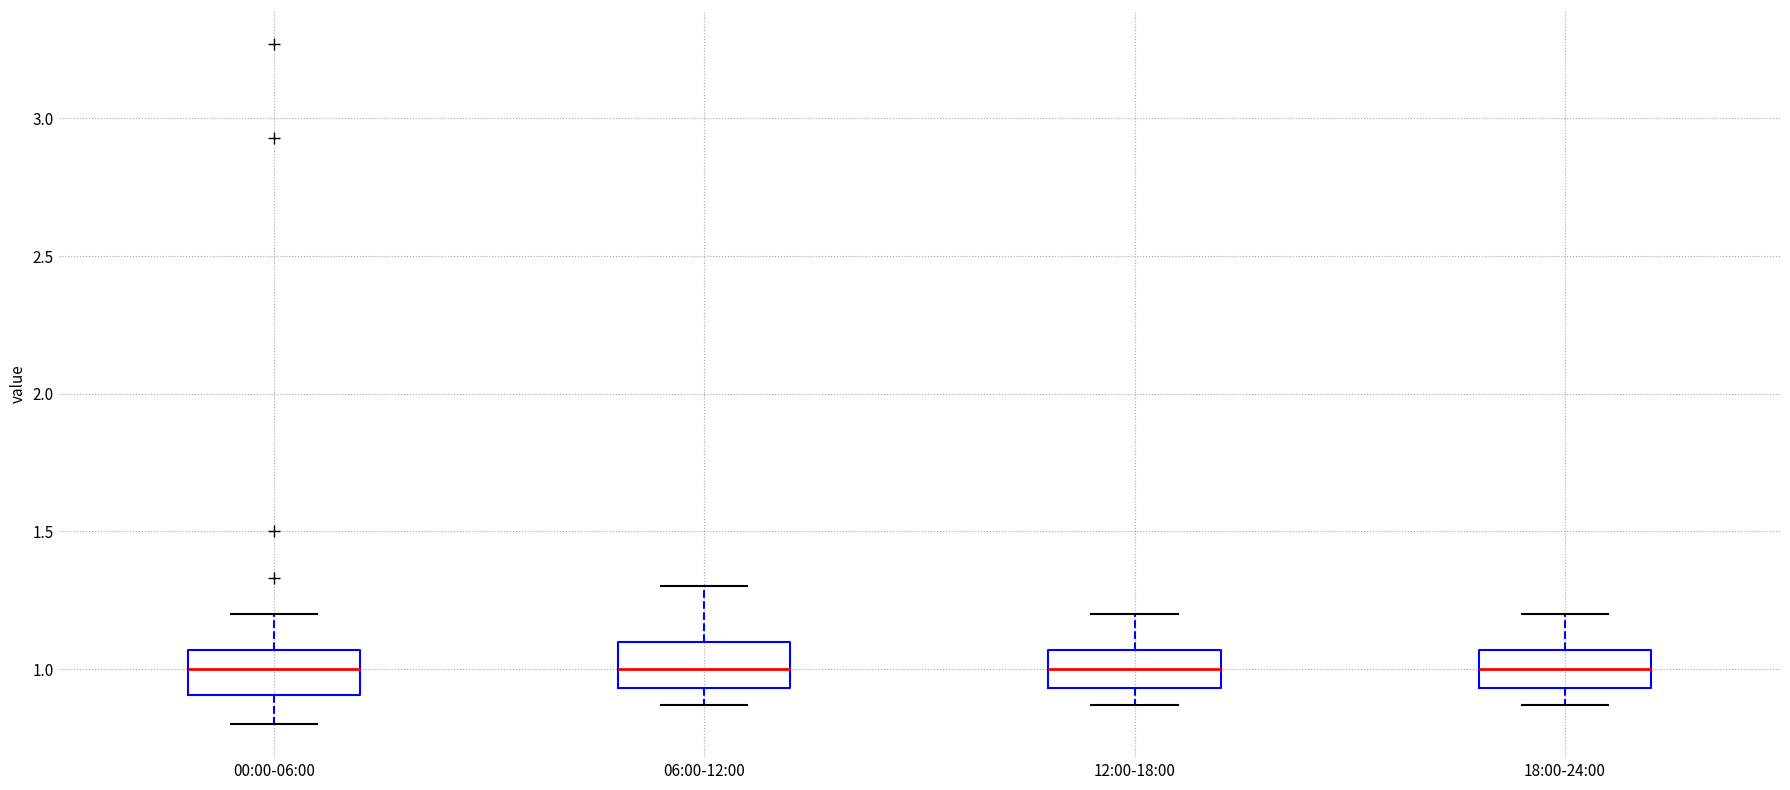

Reading left to right, transcribe this box plot: for each box, give where its median line is, the range the box spans, and where its two whiskers end, as read against the y-axis. The values are not printed on the chart, so give them approximately, as read against the axis.

00:00-06:00: median 1.00, box 0.90 to 1.05, whiskers 0.80 to 1.20
06:00-12:00: median 1.00, box 0.95 to 1.10, whiskers 0.85 to 1.30
12:00-18:00: median 1.00, box 0.95 to 1.05, whiskers 0.85 to 1.20
18:00-24:00: median 1.00, box 0.95 to 1.05, whiskers 0.85 to 1.20